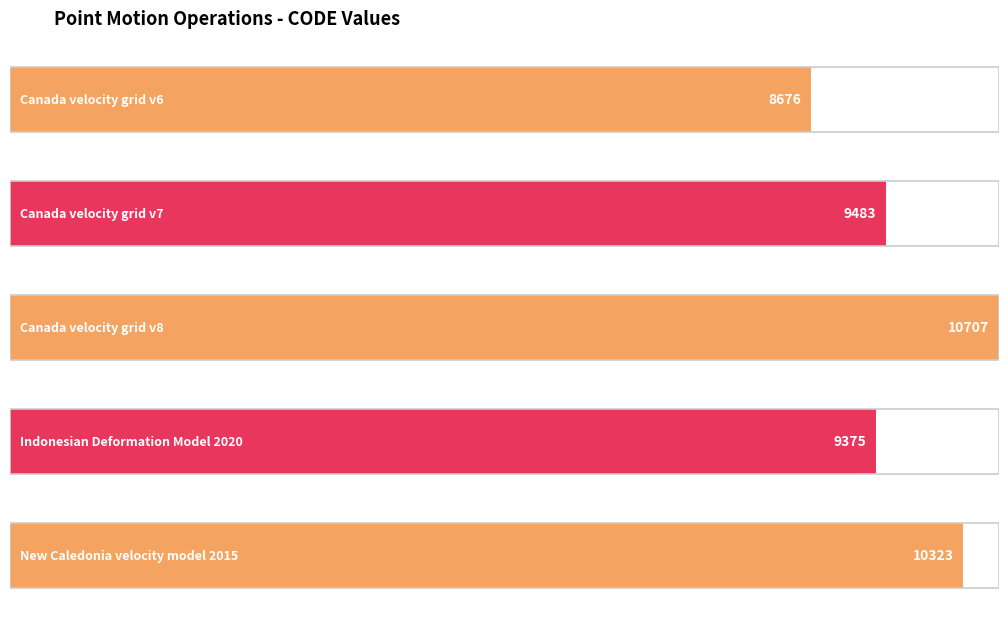

At which label is the value closest to 9691?

Canada velocity grid v7